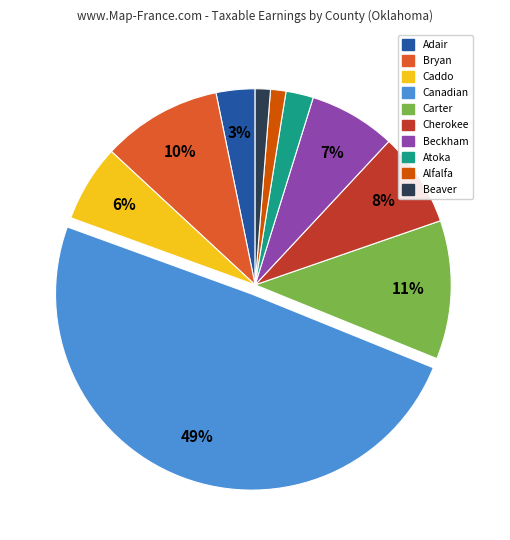

Which slice is the largest?

Canadian